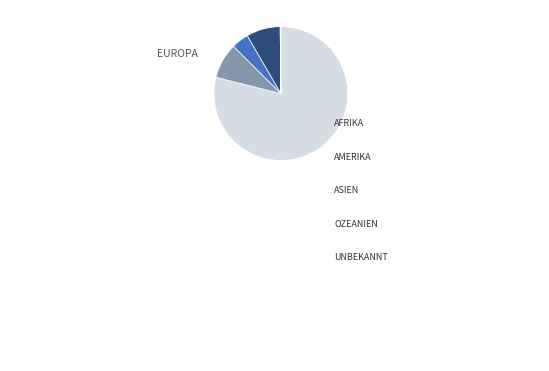

Is there a majority slice in this chart?

Yes